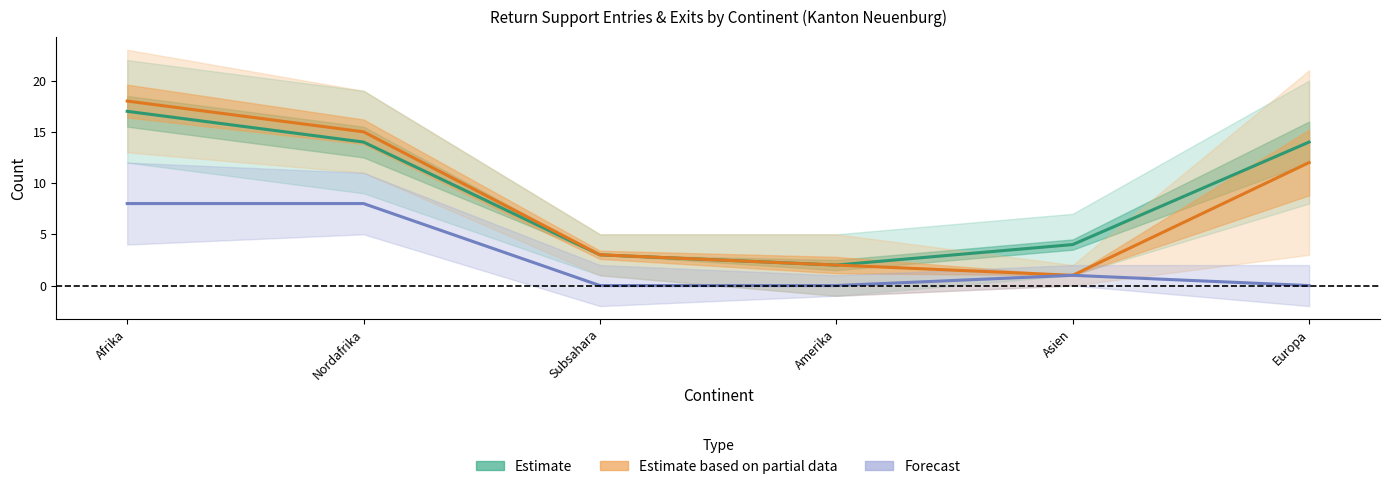

Reading left to right, extract all data points from this chart.

Estimate: Afrika=17	Nordafrika=14	Subsahara=3	Amerika=2	Asien=4	Europa=14
Estimate based on partial data: Afrika=18	Nordafrika=15	Subsahara=3	Amerika=2	Asien=1	Europa=12
Forecast: Afrika=8	Nordafrika=8	Subsahara=0	Amerika=0	Asien=1	Europa=0